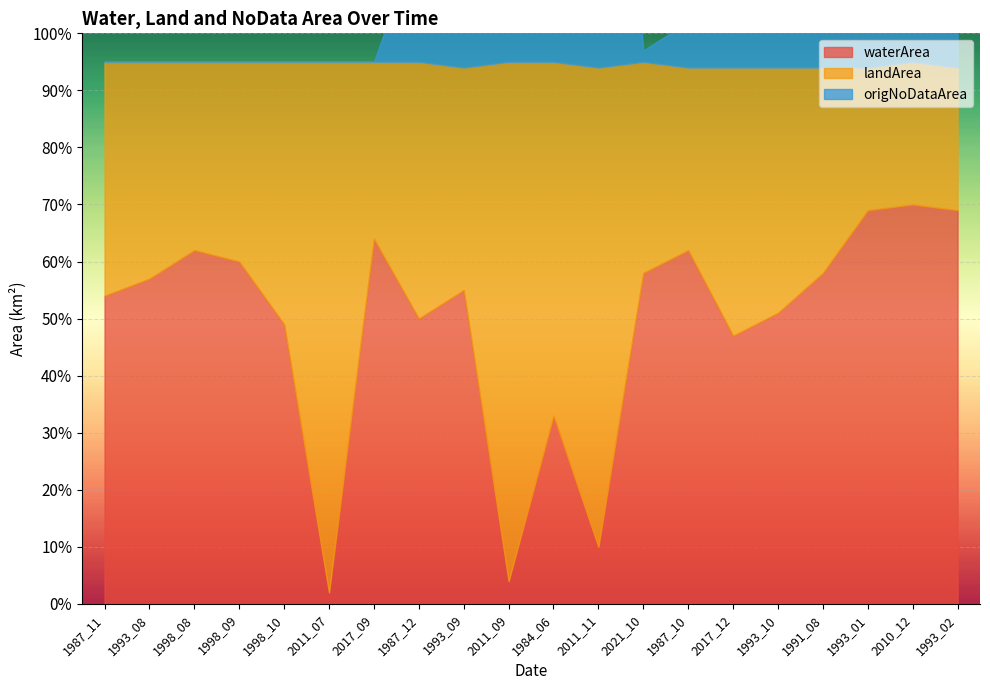

List the labels in order of landArea value, smallest first.

1993_01, 2010_12, 1993_02, 2017_09, 1987_10, 1998_08, 1998_09, 1991_08, 2021_10, 1993_08, 1993_09, 1987_11, 1993_10, 1987_12, 1998_10, 2017_12, 1984_06, 2011_11, 2011_09, 2011_07